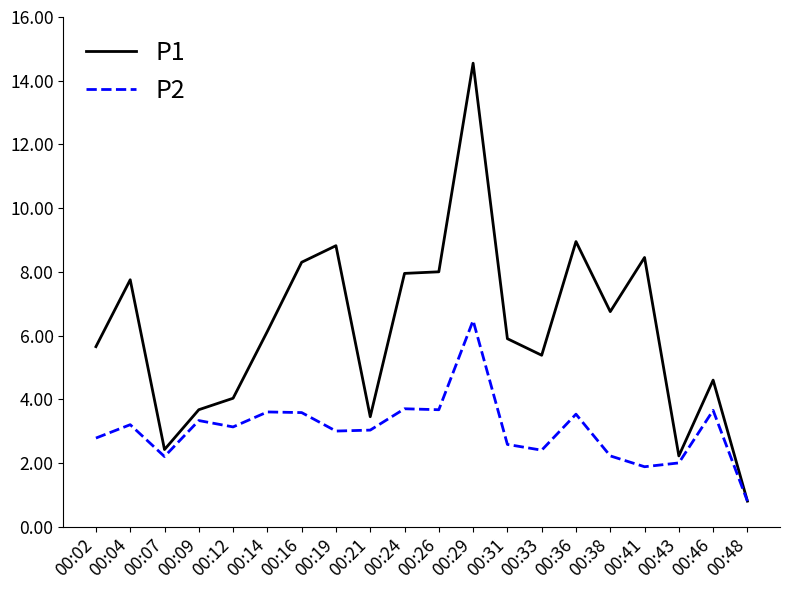

What is the maximum value for P2?

6.5